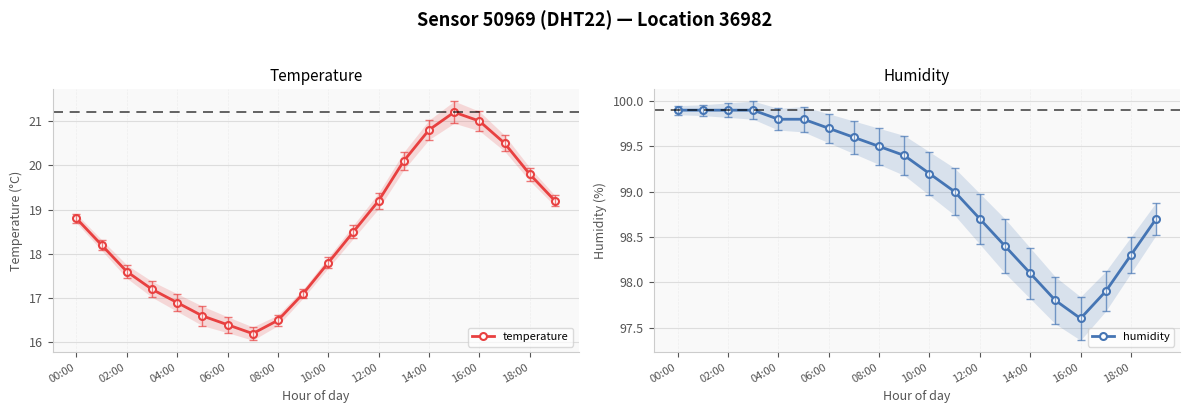

At which label does temperature first exceed 18?

00:00